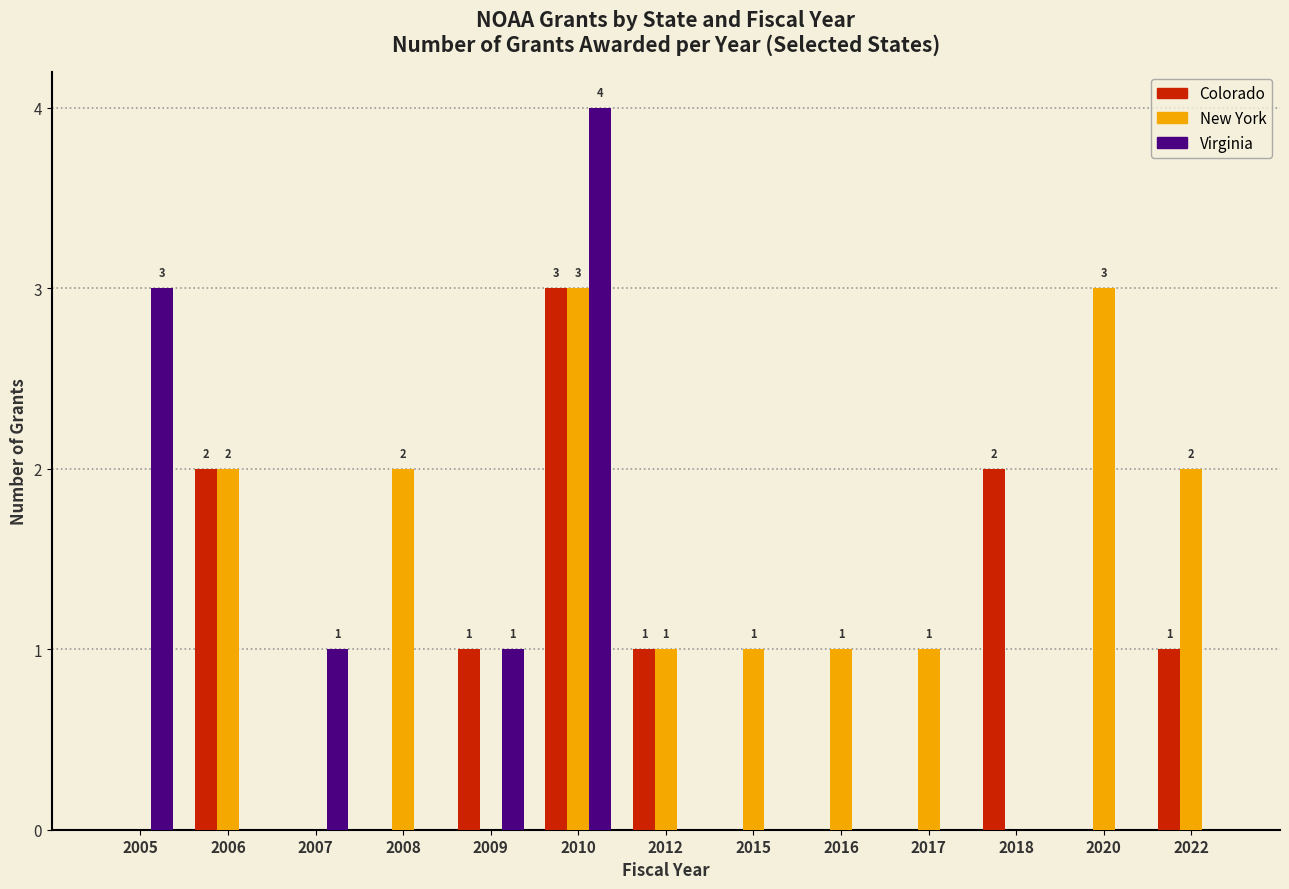

Which series has the largest total across all categories?

New York